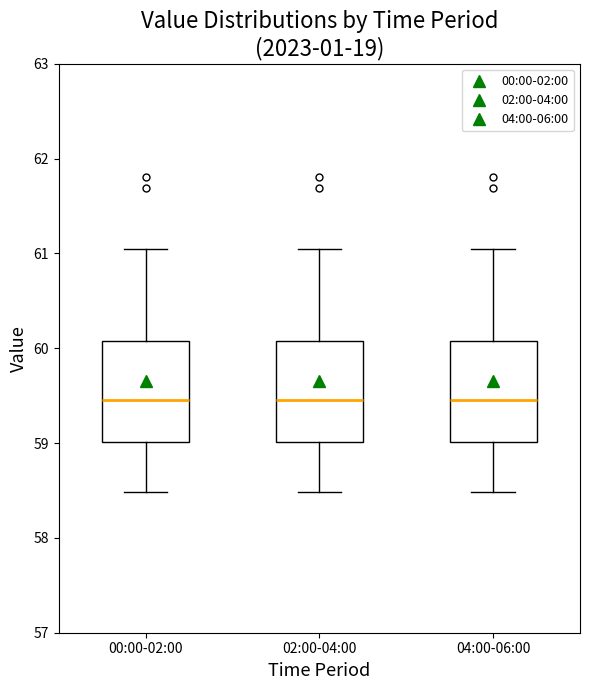

Where is the lower edge of the box for 04:00-06:00 on the y-axis? The values are not printed on the chart, so give them approximately, as read against the axis.

59.0